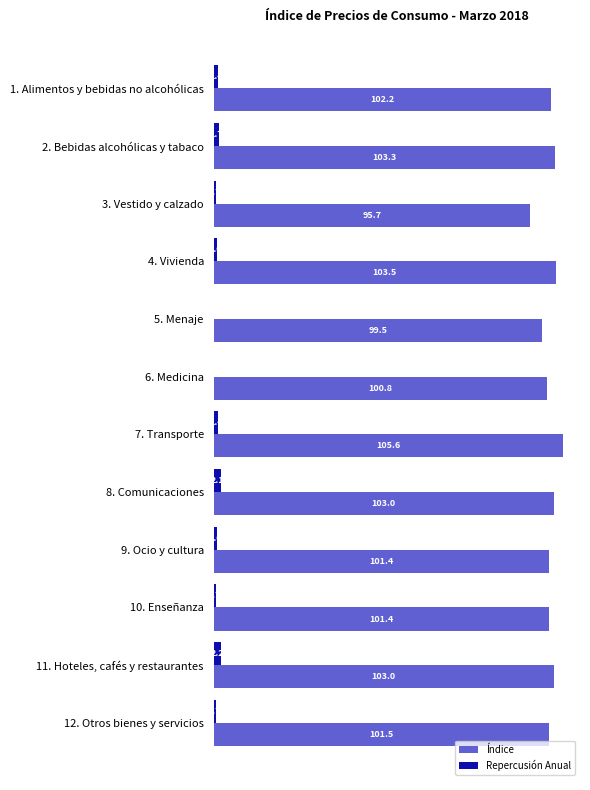

What are all the series names shown in the legend?

Índice, Repercusión Anual